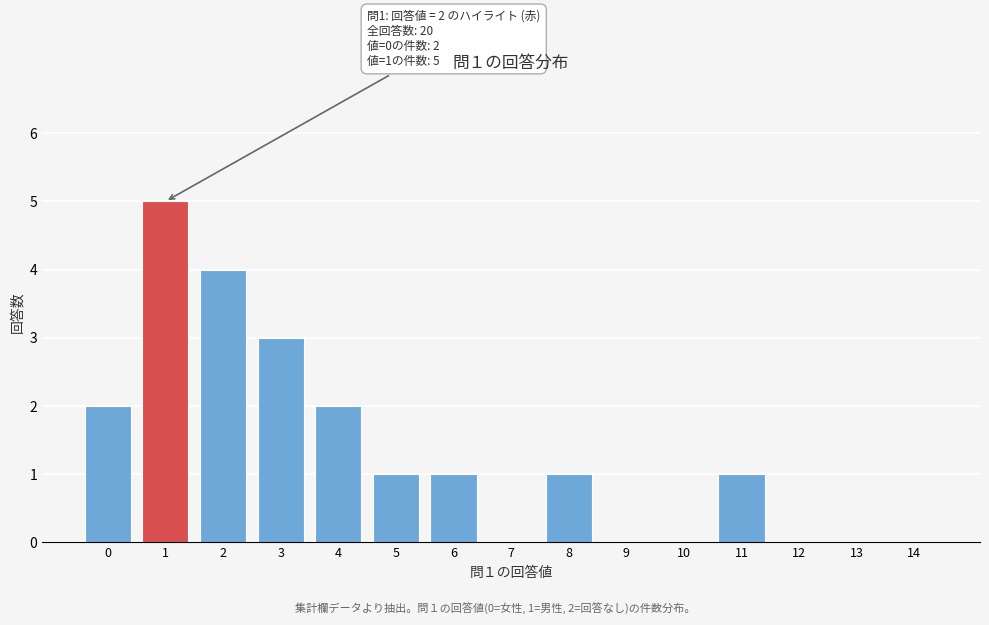

Reading left to right, extract all data points from this chart.

0=2	1=5	2=4	3=3	4=2	5=1	6=1	7=0	8=1	9=0	10=0	11=1	12=0	13=0	14=0